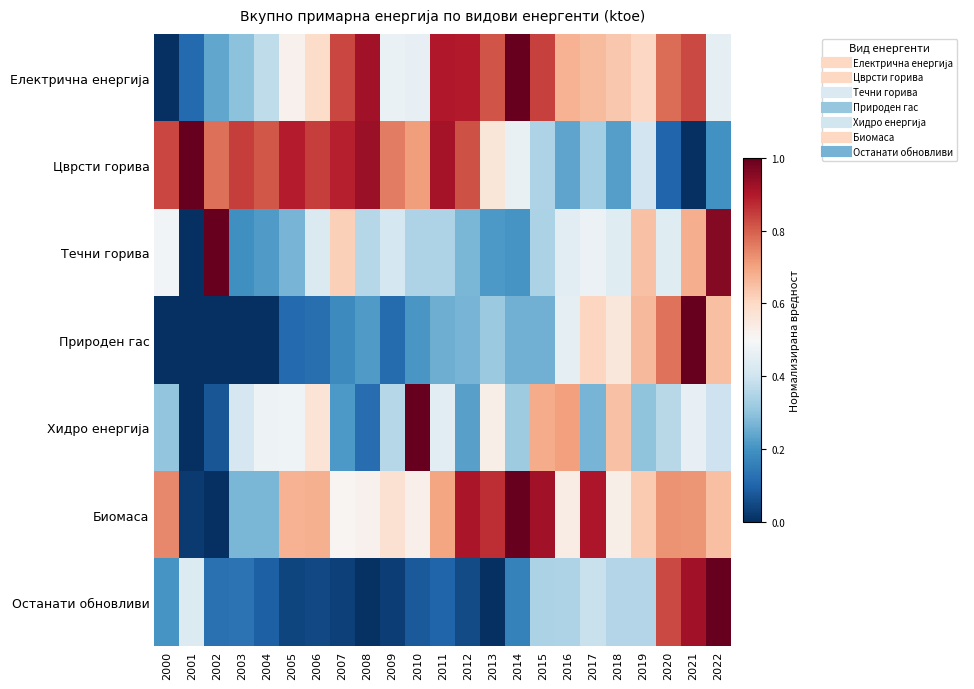

At how many categories does at least one series exceed 0?

23